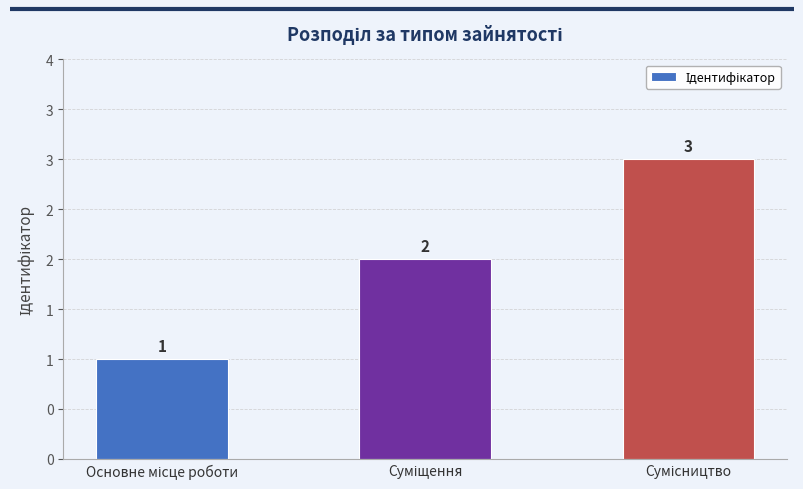

What is the difference between the maximum and minimum values?

2